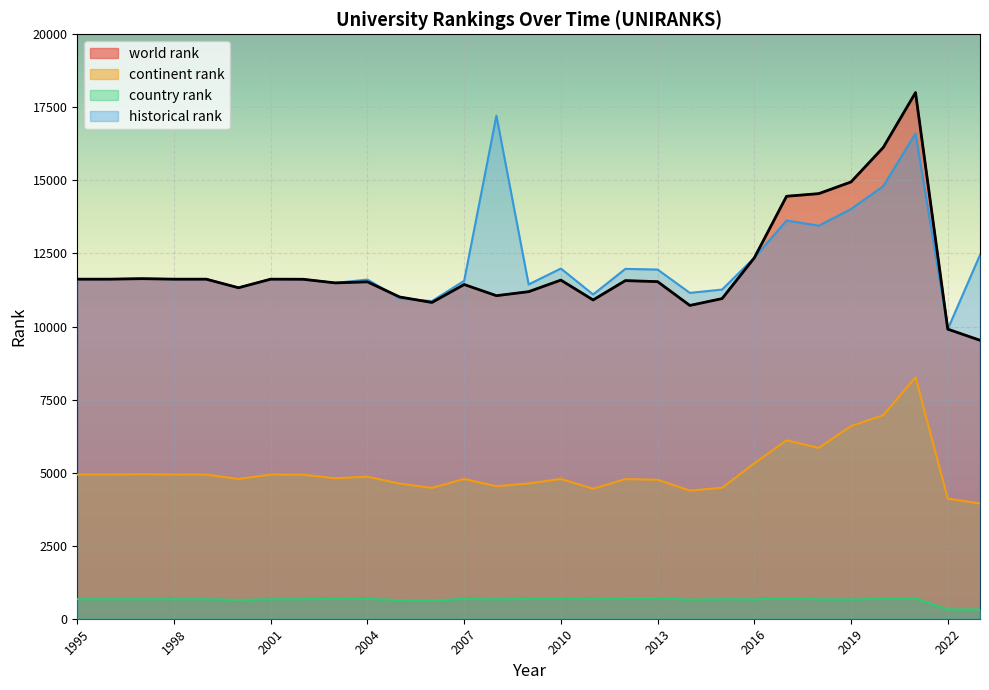

What is the total value across all series at 2013?

28943.5